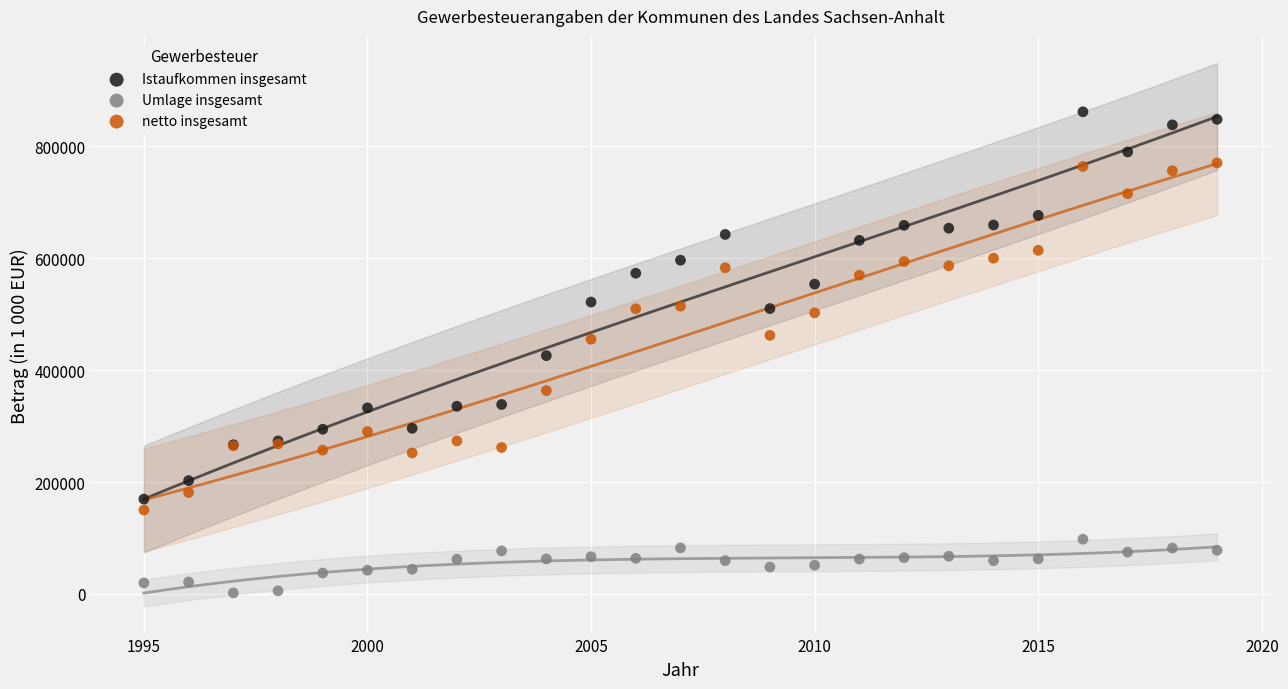

Which series reaches the minimum Y coordinate?

Umlage insgesamt